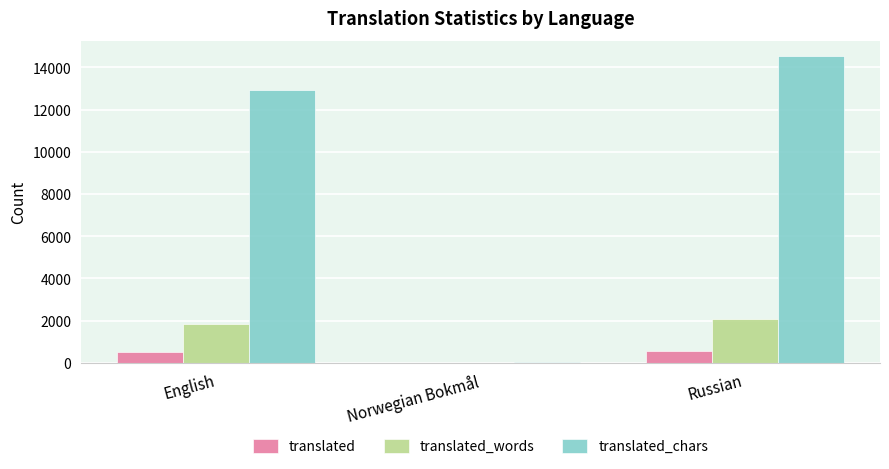

How many series are shown in this chart?

3